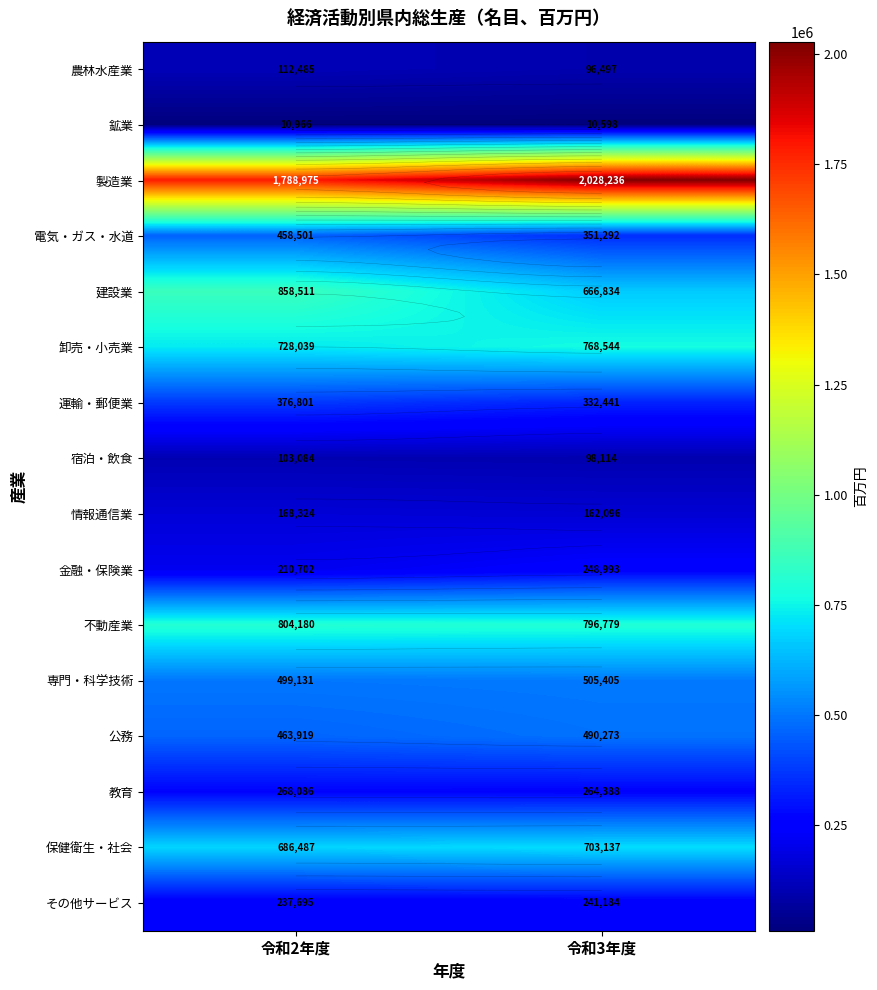

Rank the categories by 鉱業 value from lowest to highest.

令和3年度, 令和2年度